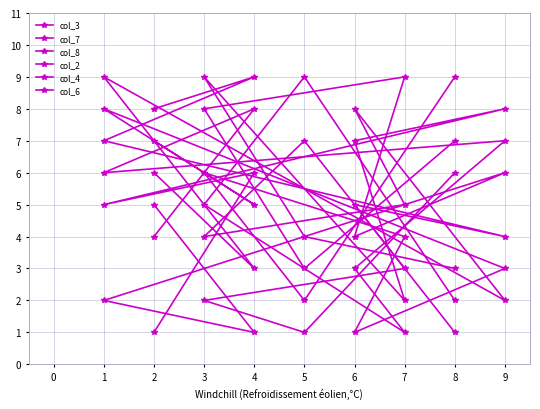

What is the value of the col_4 point at the 9th from the left?

7